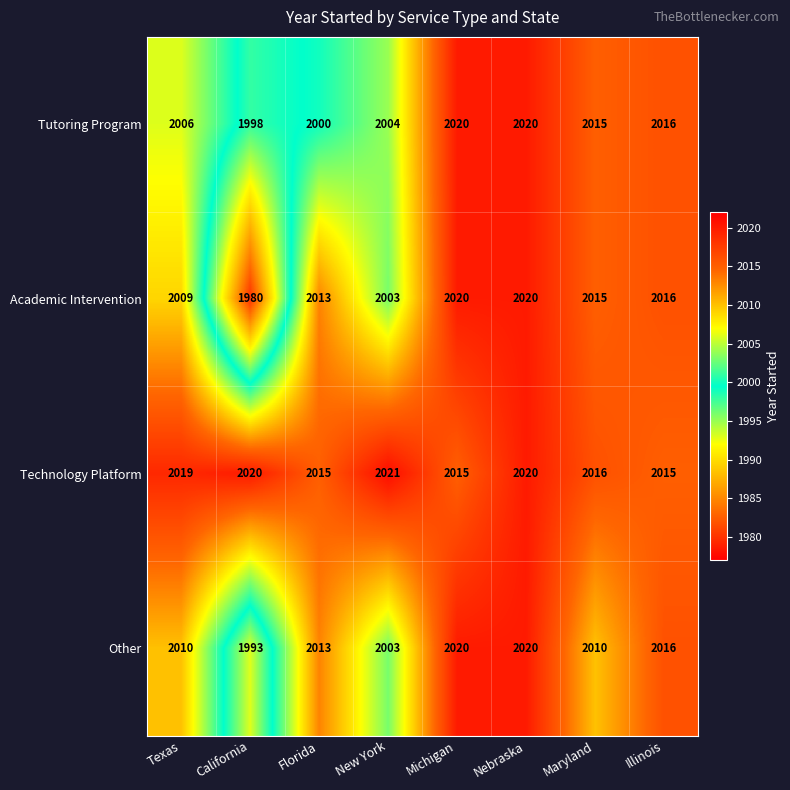

The value of Tutoring Program at Texas is 1363. True or false?

False